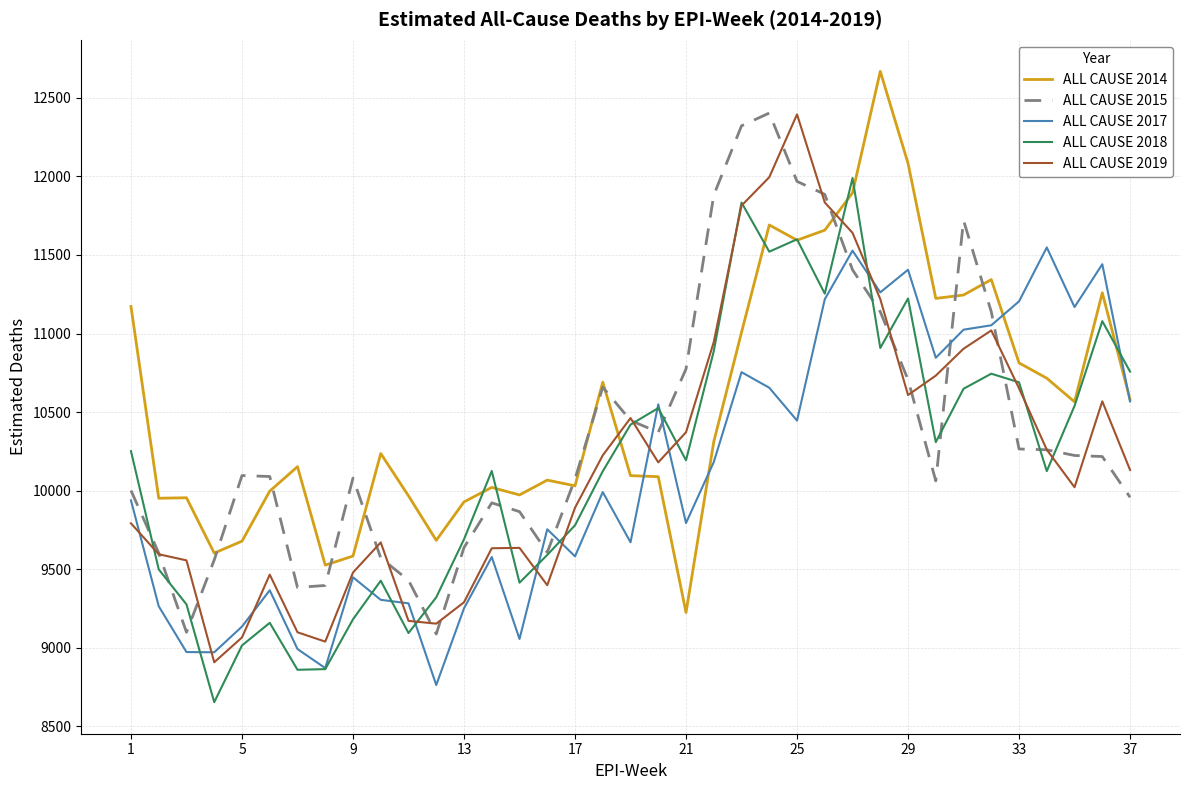

What is the lowest value of the ALL CAUSE 2019 series?

8907.4